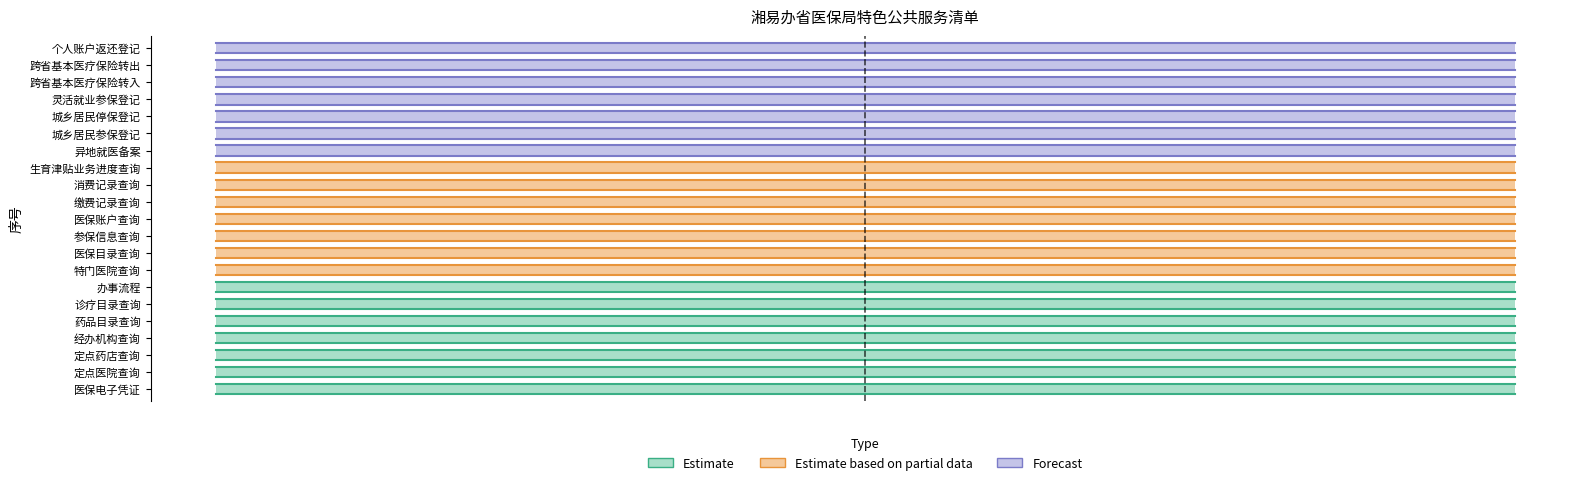

What is the difference between the second highest and second lowest values in the Forecast series?

18